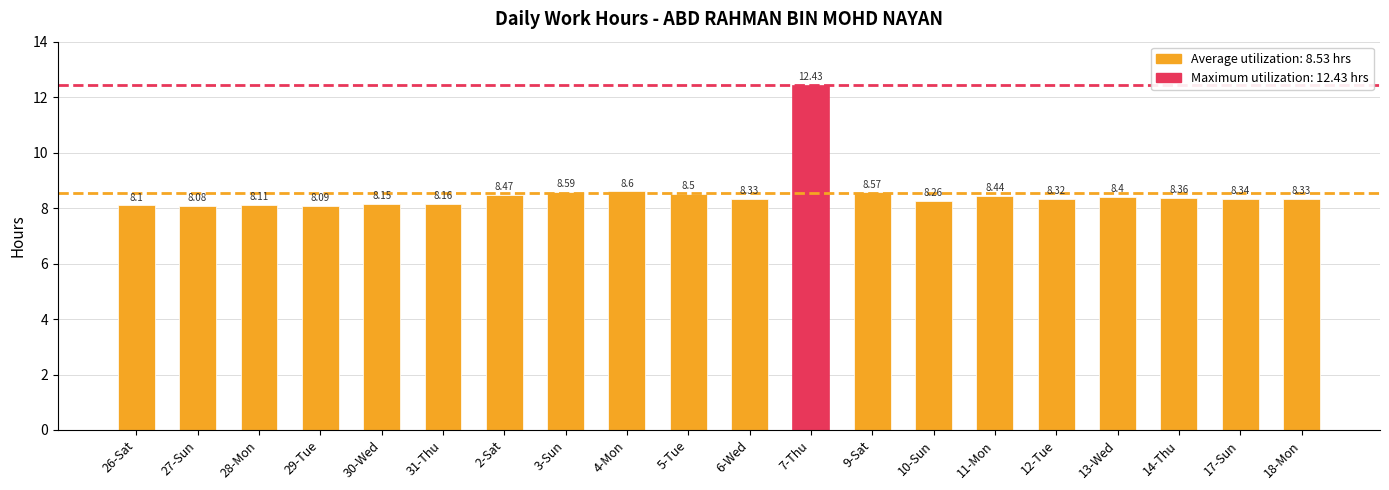

Which category has the lowest value across all series?

27-Sun